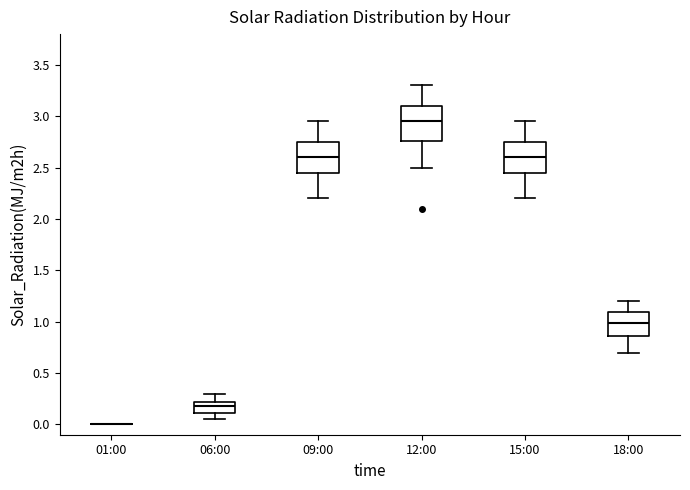

Reading left to right, read every box against the y-axis: the position of its median line, the range the box covers, and the ends of its whiskers. The values are not printed on the chart, so give them approximately, as read against the axis.

01:00: box collapsed to a line at 0.00, whiskers 0.00 to 0.00
06:00: median 0.20 (inside the box), box 0.10 to 0.20, whiskers 0.05 to 0.30
09:00: median 2.60, box 2.45 to 2.75, whiskers 2.20 to 2.95
12:00: median 2.95, box 2.75 to 3.10, whiskers 2.50 to 3.30
15:00: median 2.60, box 2.45 to 2.75, whiskers 2.20 to 2.95
18:00: median 1.00, box 0.85 to 1.10, whiskers 0.70 to 1.20